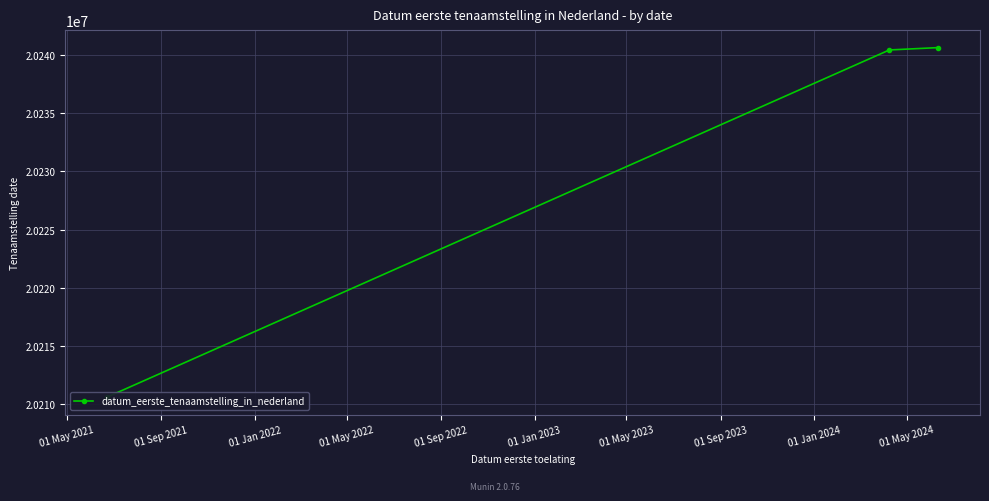

How many lines are shown in the chart?

1